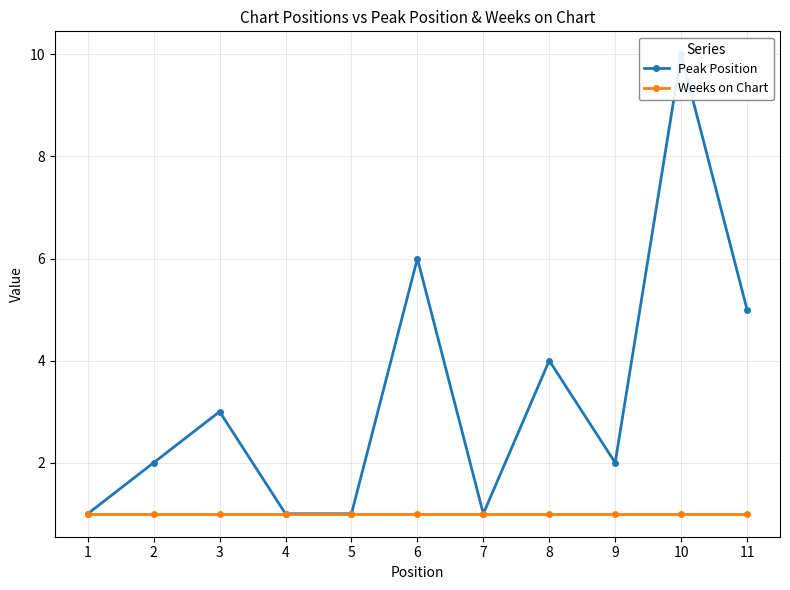

Where is Peak Position nearest to the value 5?

11